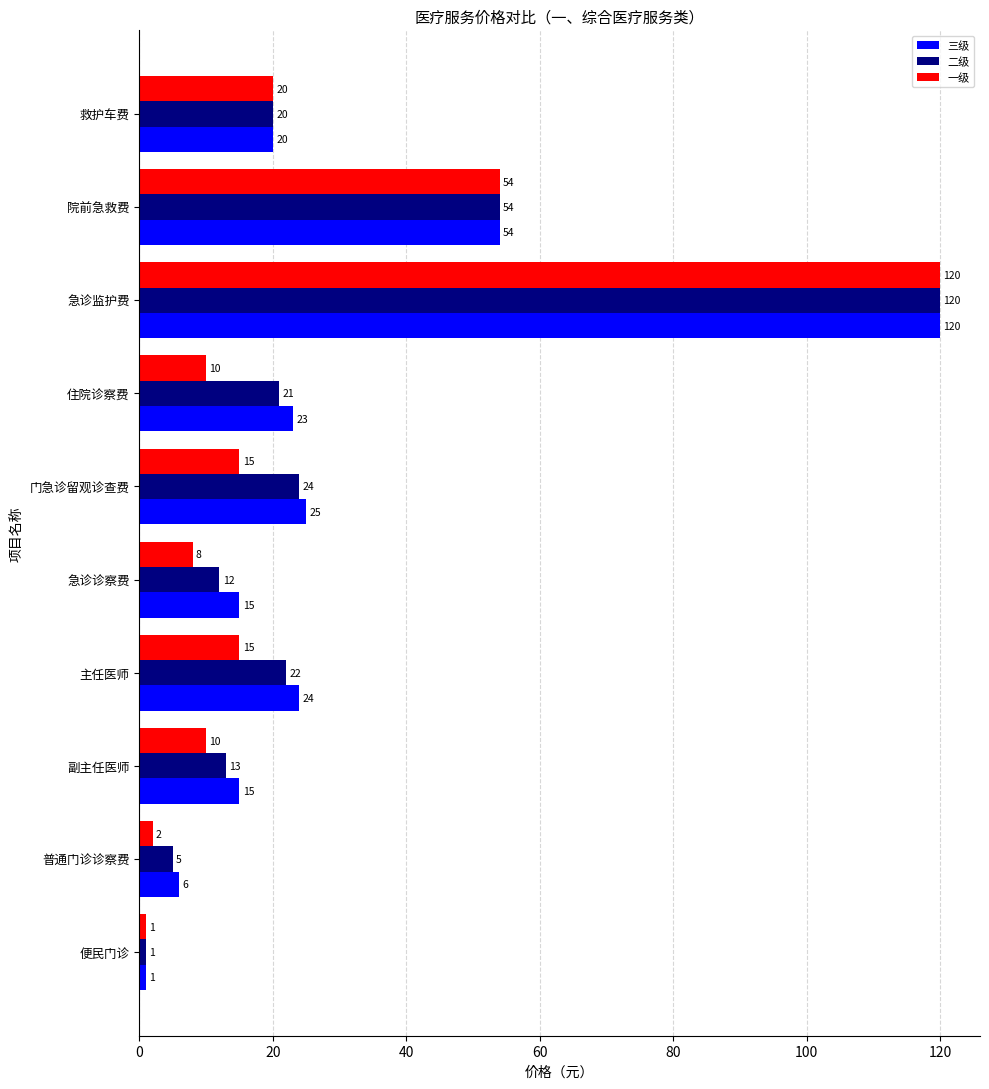

Which series changed the most between 主任医师 and 救护车费?

一级